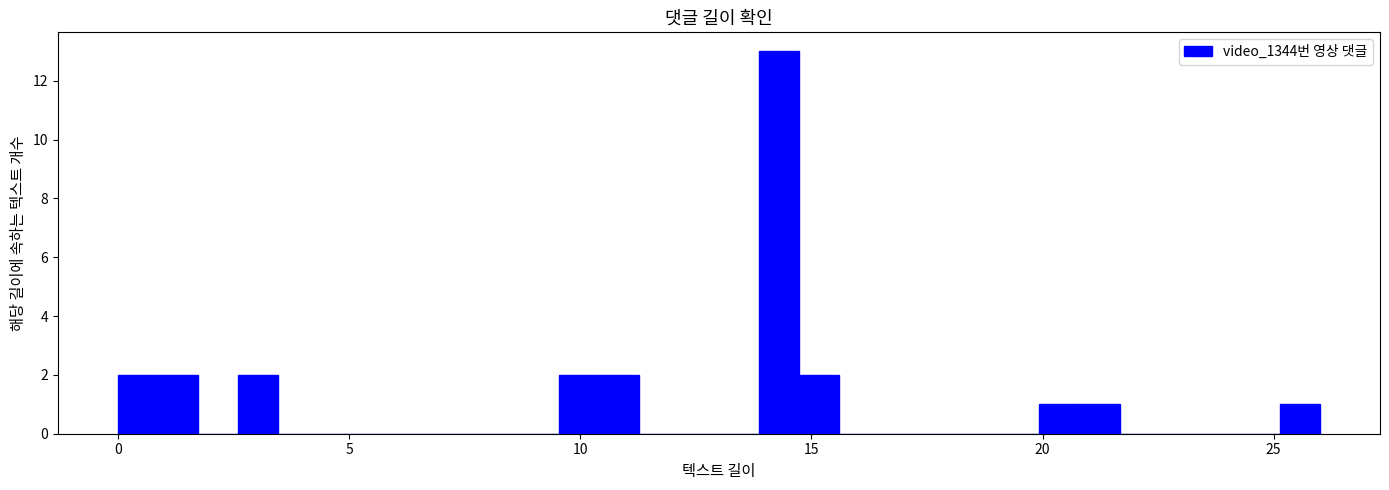

Around what value on the x-axis is the tallest bar? Give the approximate position of its centre, as read against the axis.

14.5